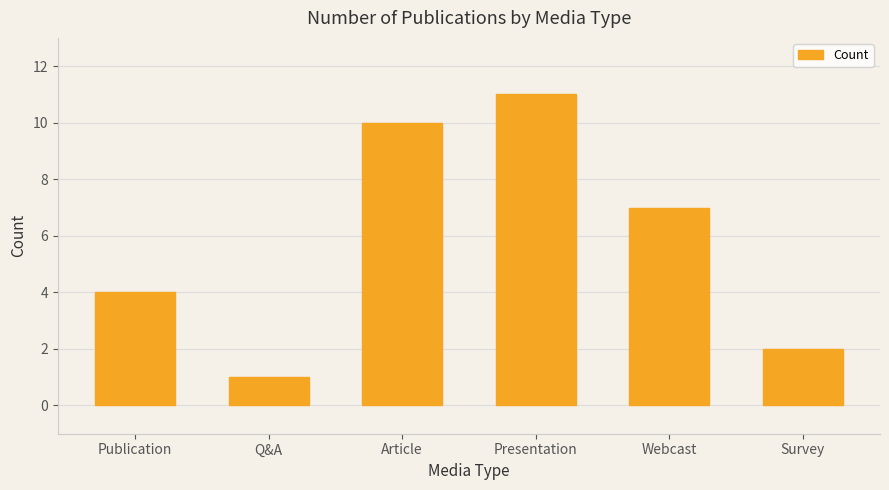

What is the smallest value displayed?

1